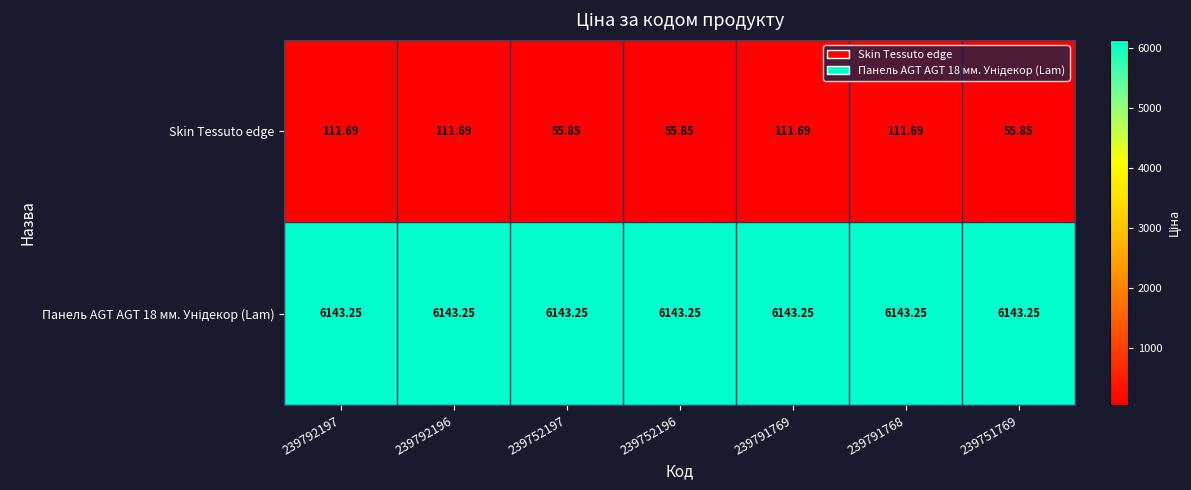

Which series changed the most between 239752197 and 239791769?

Skin Tessuto edge